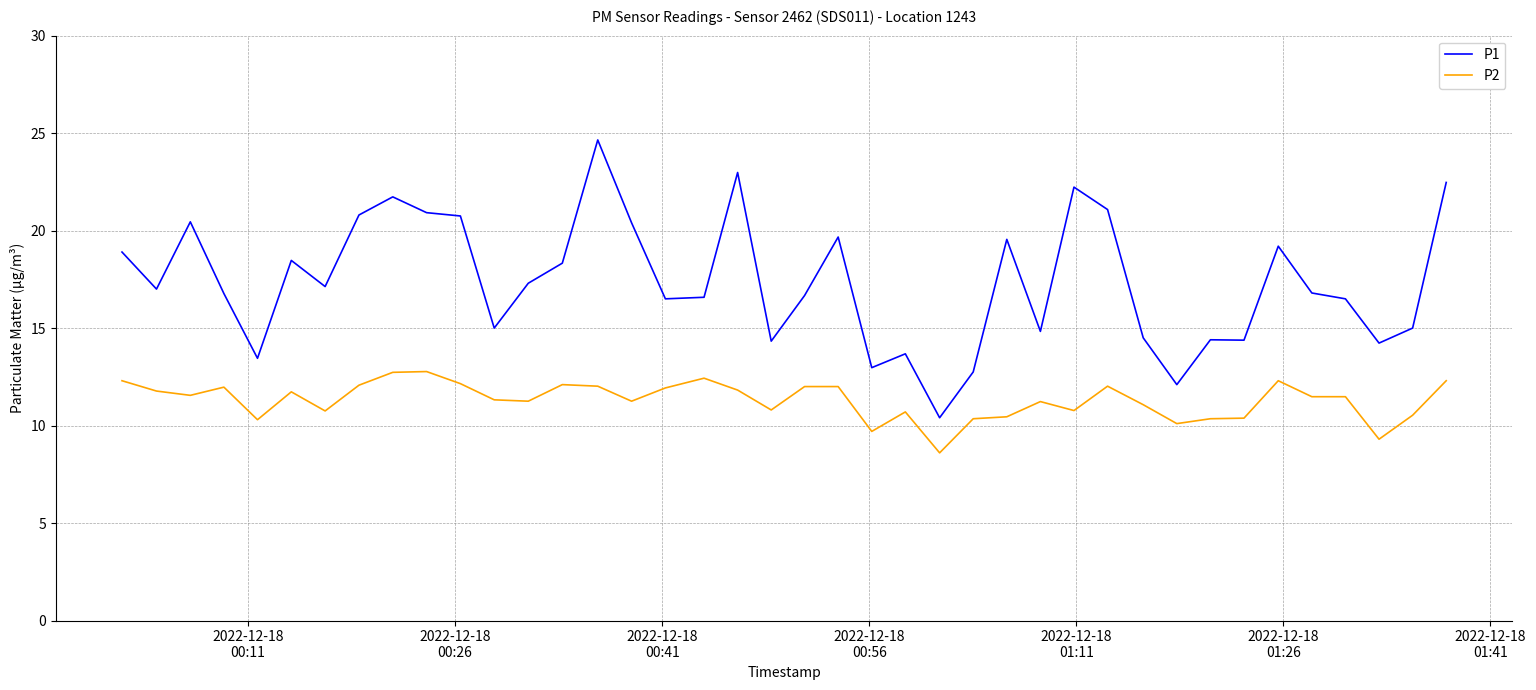

Rank the series by their average value, from highest to lowest.

P1, P2